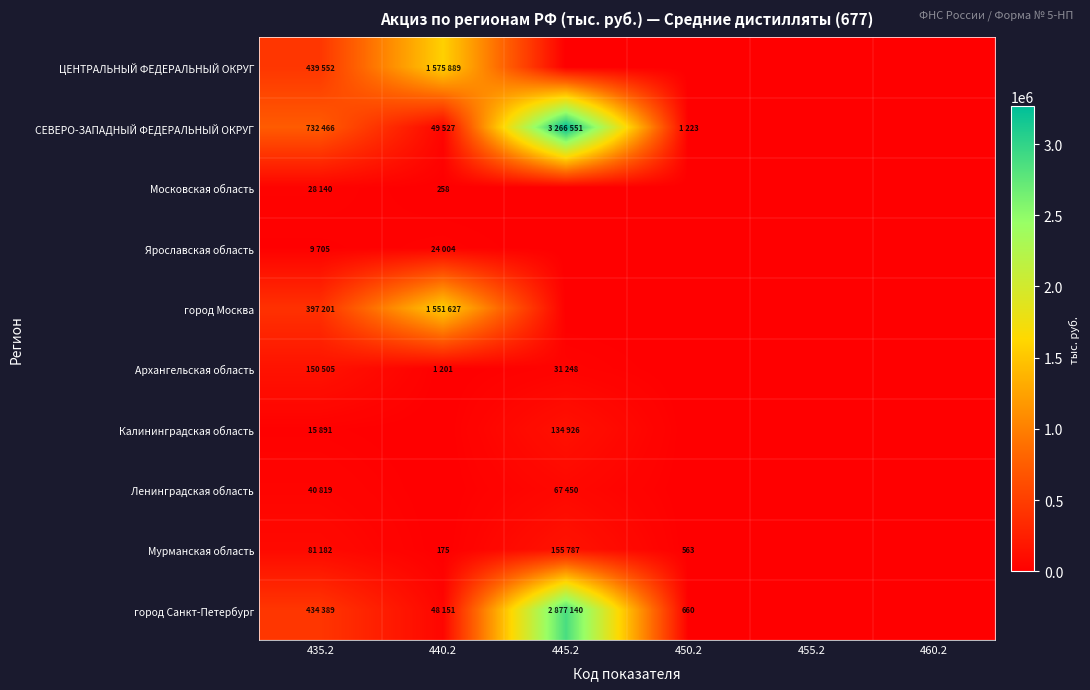

The Мурманская область series shows 563 at 450.2. True or false?

True